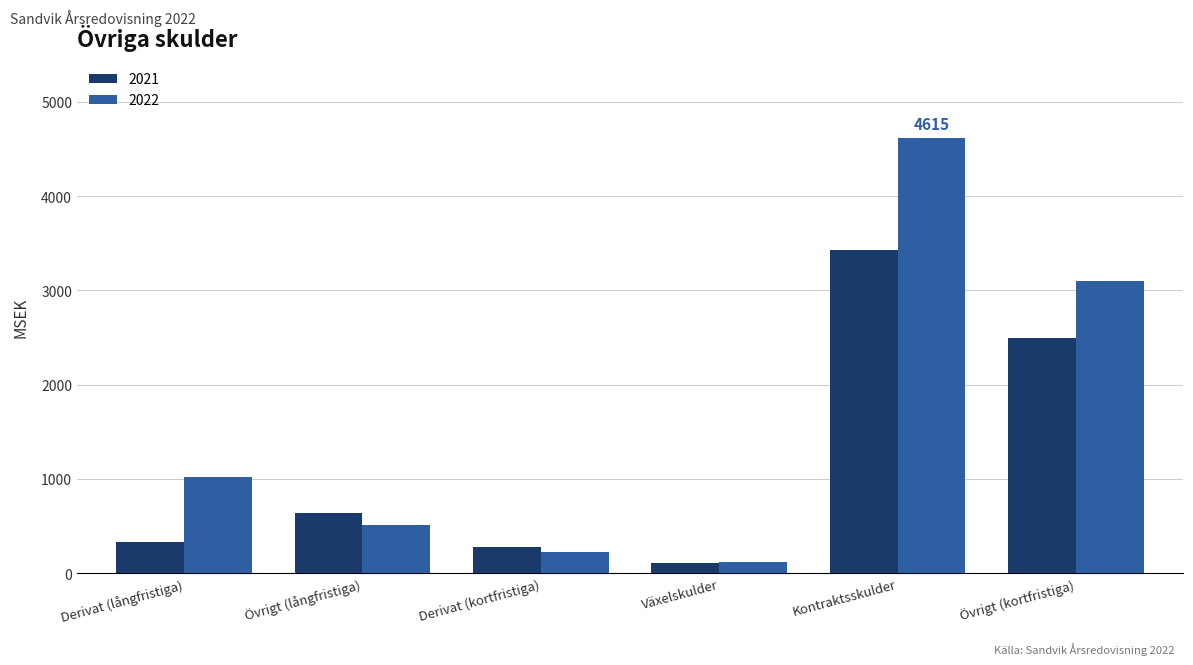

Rank the categories by 2022 value from lowest to highest.

Växelskulder, Derivat (kortfristiga), Övrigt (långfristiga), Derivat (långfristiga), Övrigt (kortfristiga), Kontraktsskulder